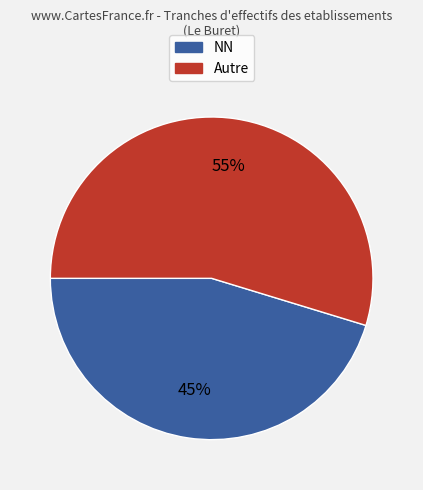

Is there a majority slice in this chart?

Yes